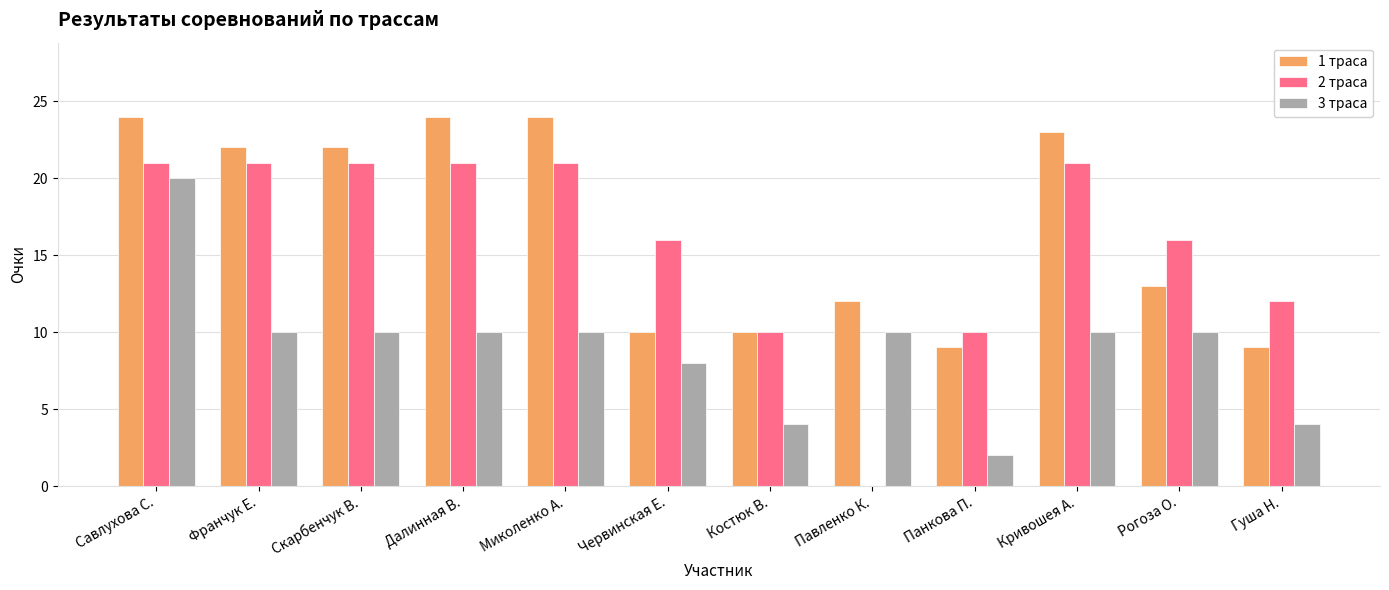

Reading right to left, what are all the values shown in this chart?

1 траса: 9	13	23	9	12	10	10	24	24	22	22	24
2 траса: 12	16	21	10	0	10	16	21	21	21	21	21
3 траса: 4	10	10	2	10	4	8	10	10	10	10	20